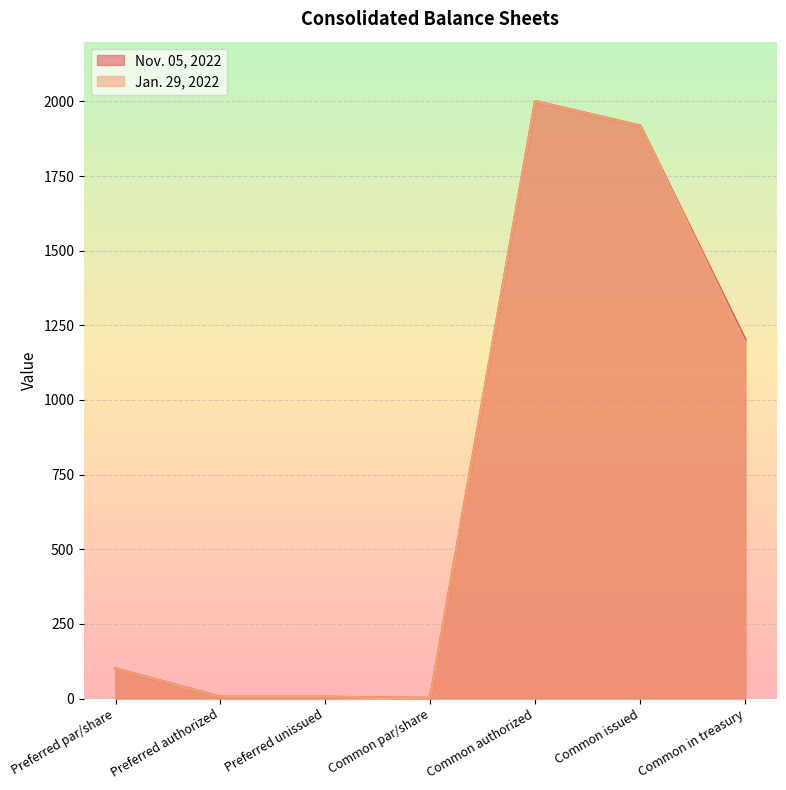

What is the label of the 6th point from the left?

Common issued